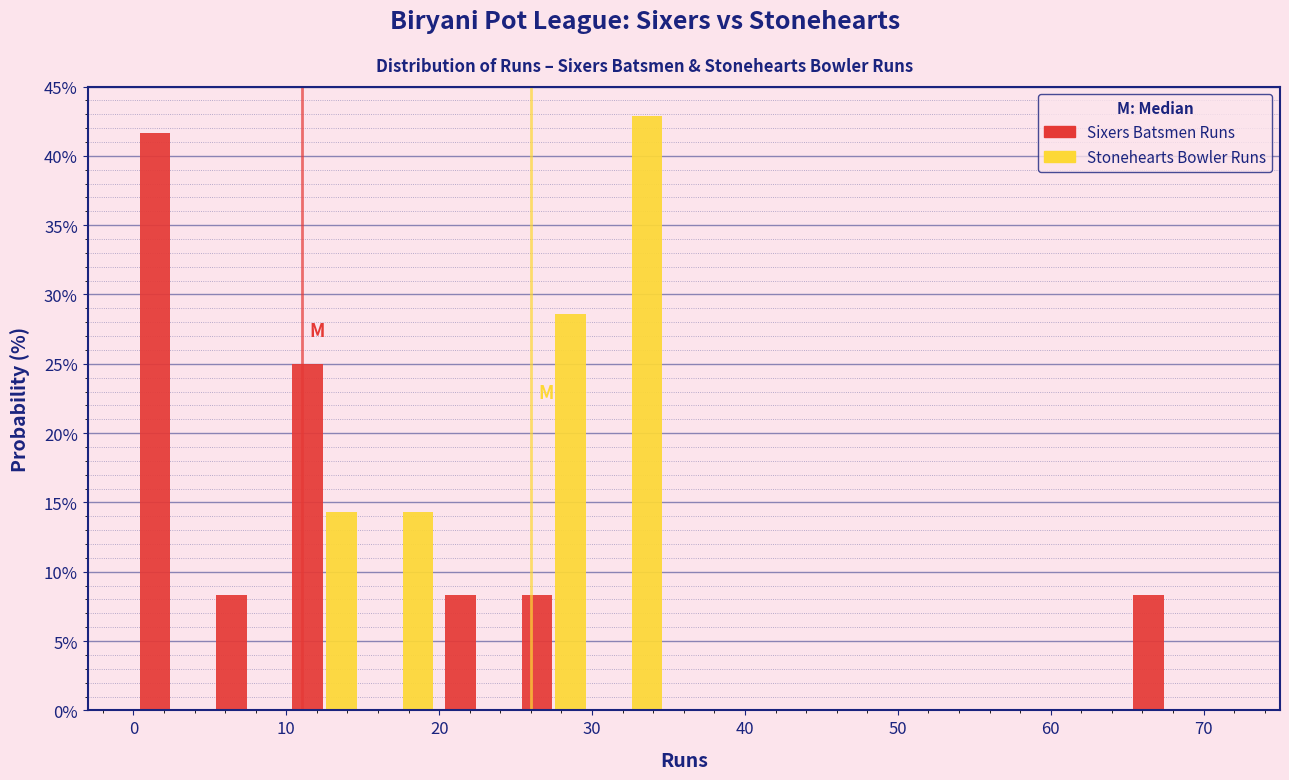

In the Sixers Batsmen Runs series, which range on the x-axis has the tallest bar?

0 to 5